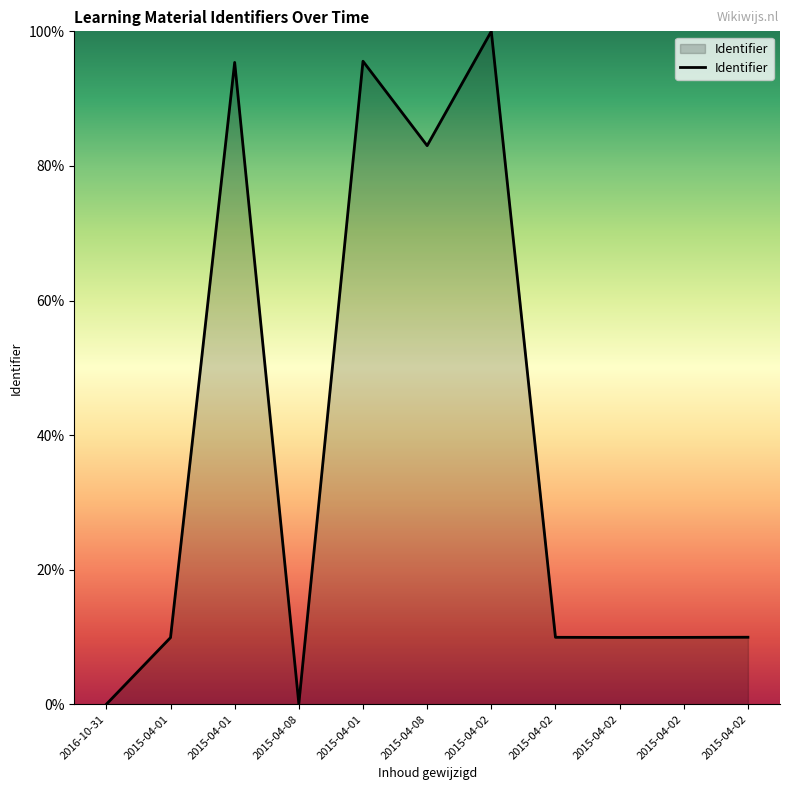

Reading left to right, what are all the values shown in this chart?

0.0	9.9	95.4	0.1	95.6	83.0	100.0	9.9	9.9	9.9	10.0